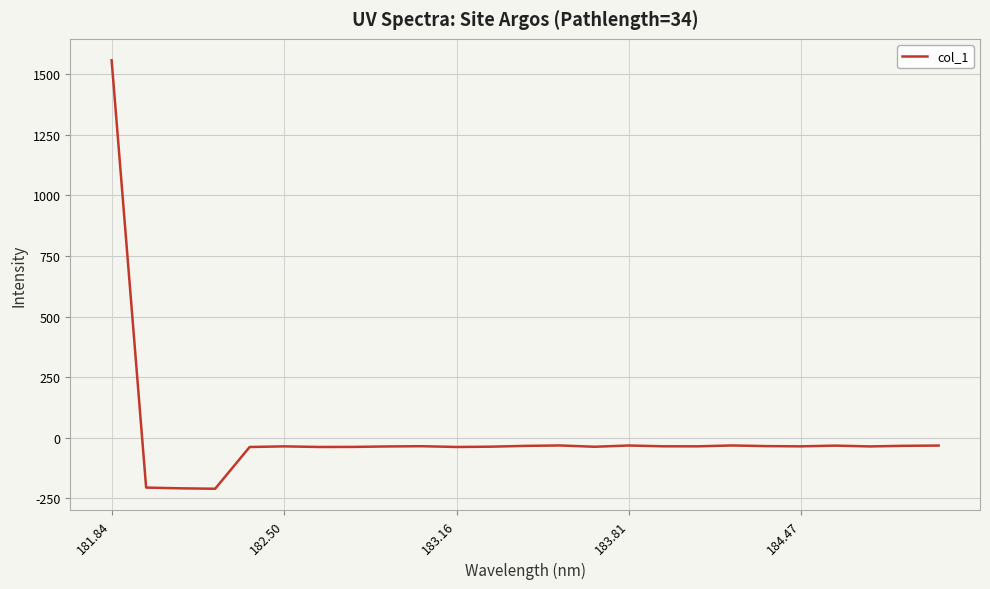

How many negative values are there?

24